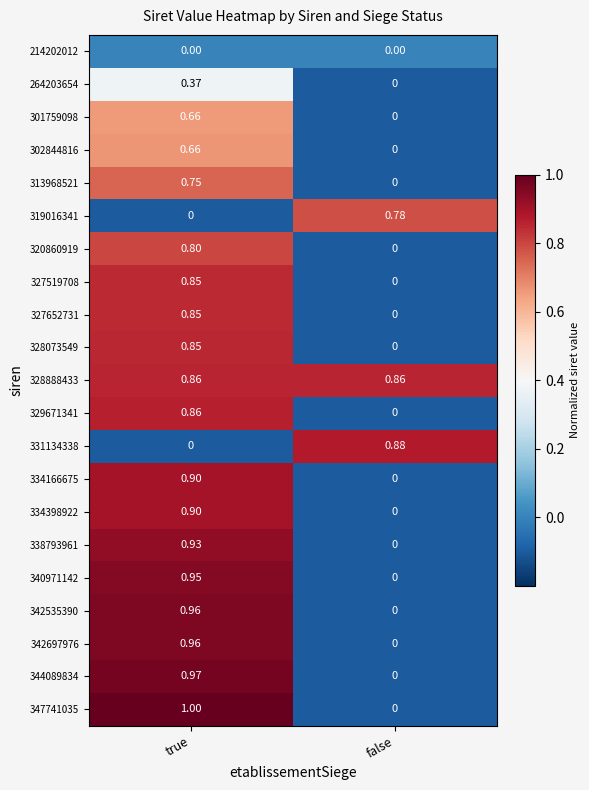

How many positive values does the 342697976 series have?

1